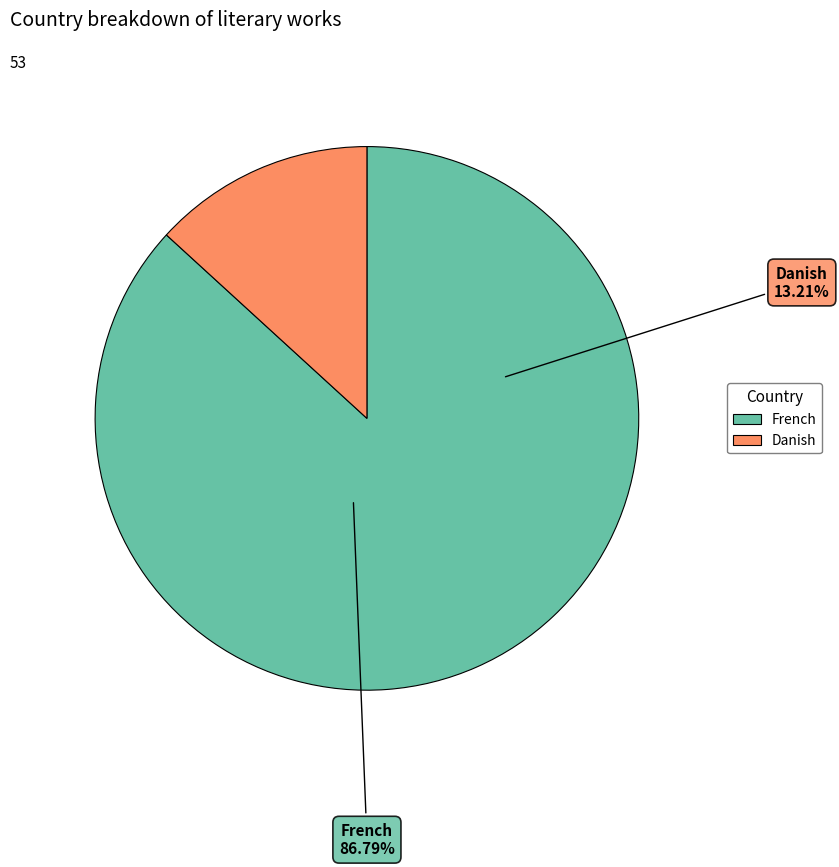

What is the total percentage of Danish and French?

100.0%